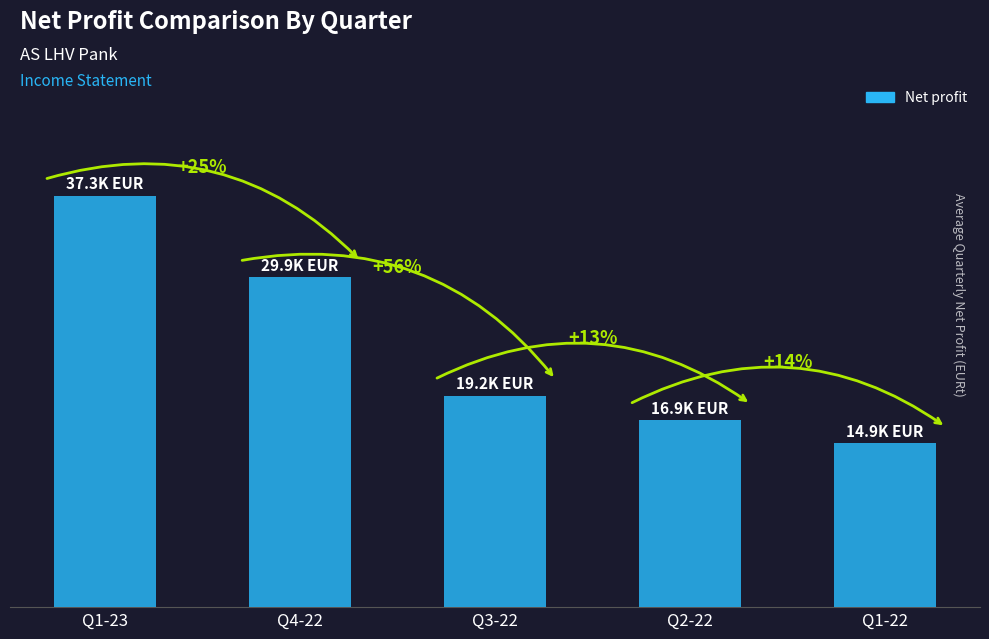

Reading left to right, what are all the values shown in this chart?

Q1-23=37318.3	Q4-22=29917.5	Q3-22=19167.8	Q2-22=16936.2	Q1-22=14850.6